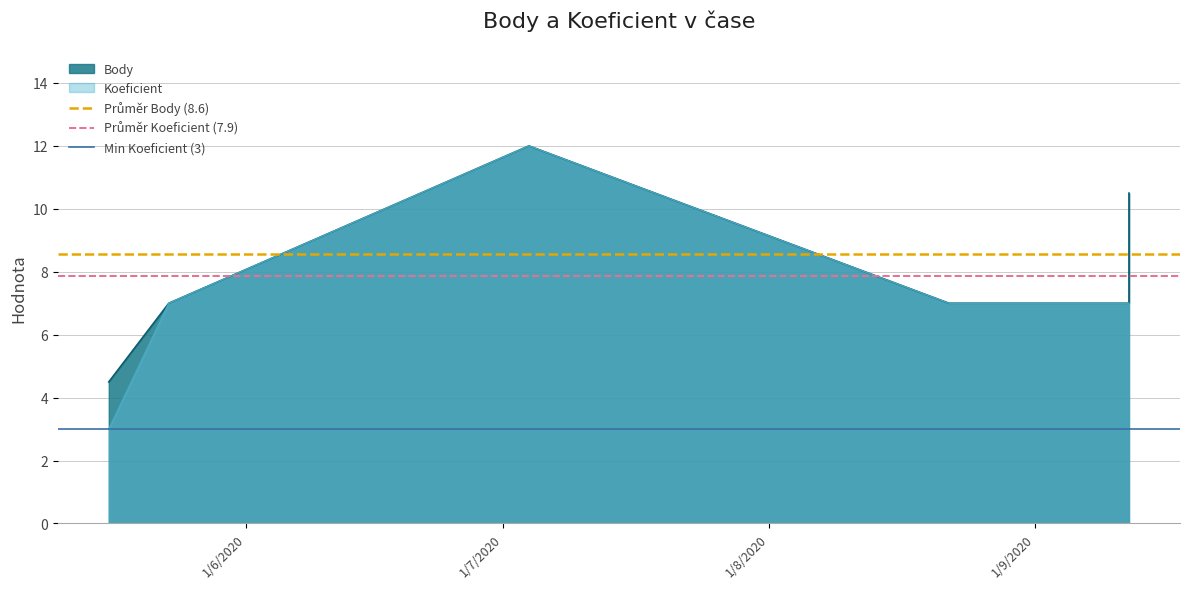

What is the sum of the Min Koeficient (3) values at 1/7/2020 and 1/6/2020?

6.0